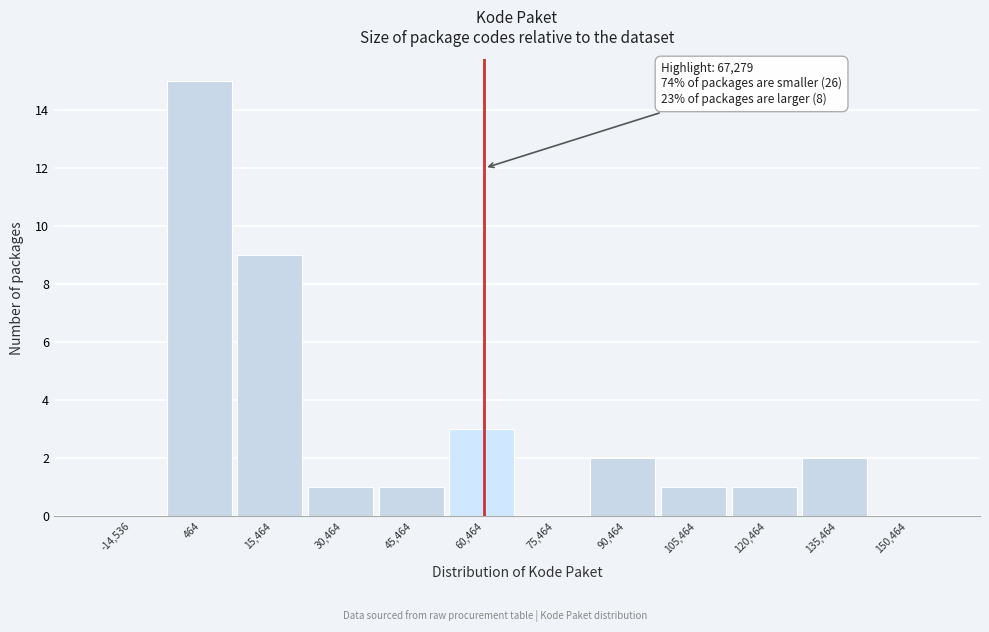

Reading right to left, list all the values displayed in this chart.

150,464=0	135,464=2	120,464=1	105,464=1	90,464=2	75,464=0	60,464=3	45,464=1	30,464=1	15,464=9	464=15	-14,536=0